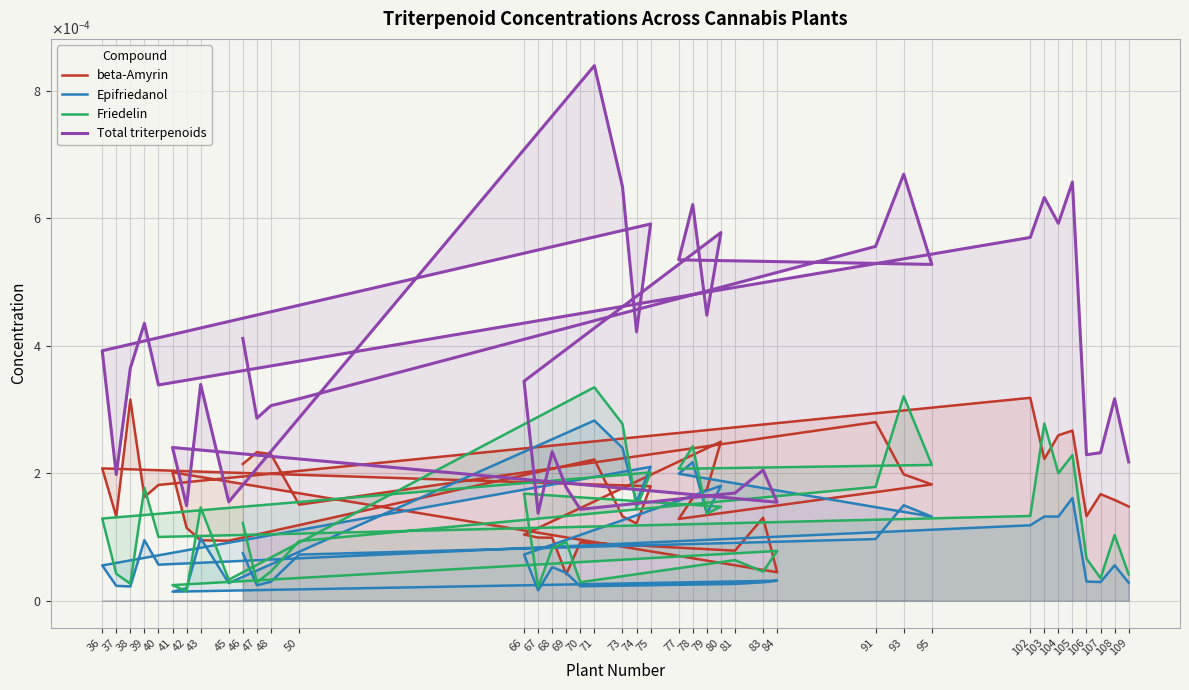

At how many categories does at least one series exceed 0?

40